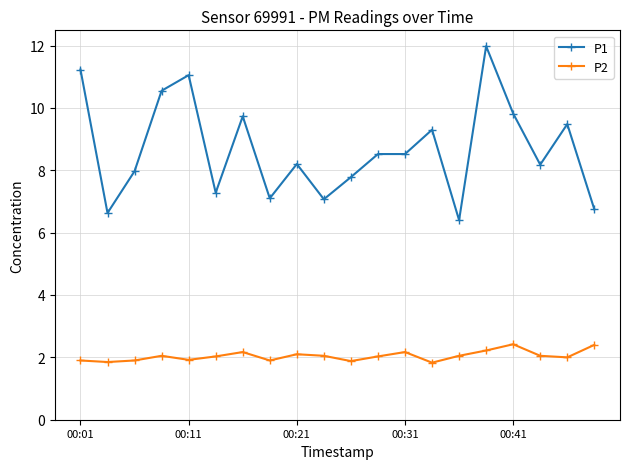

What is the maximum value shown in the chart?

12.0